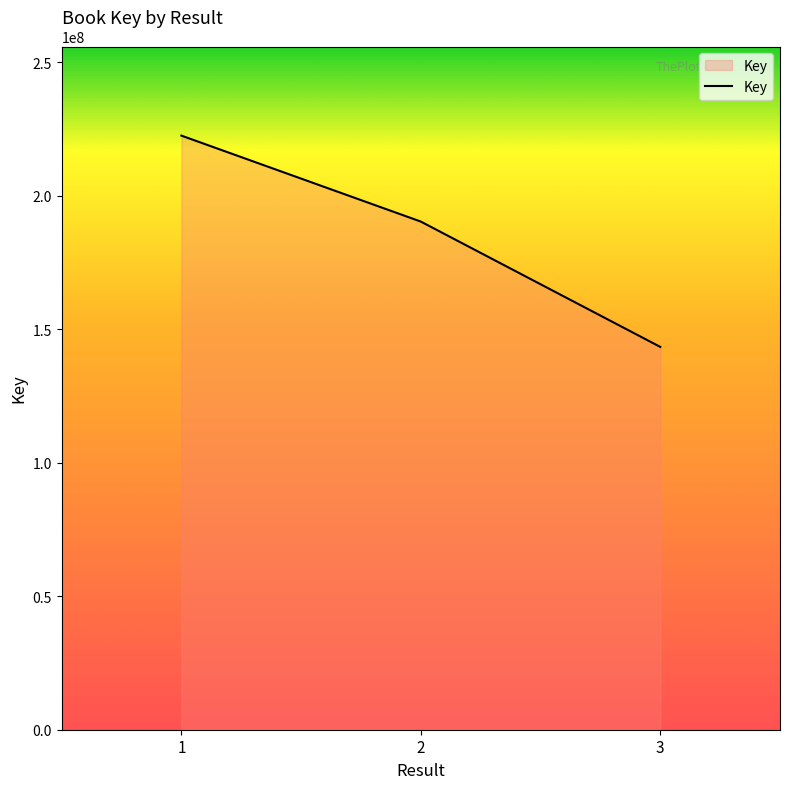

List the labels in order of value, largest first.

1, 2, 3